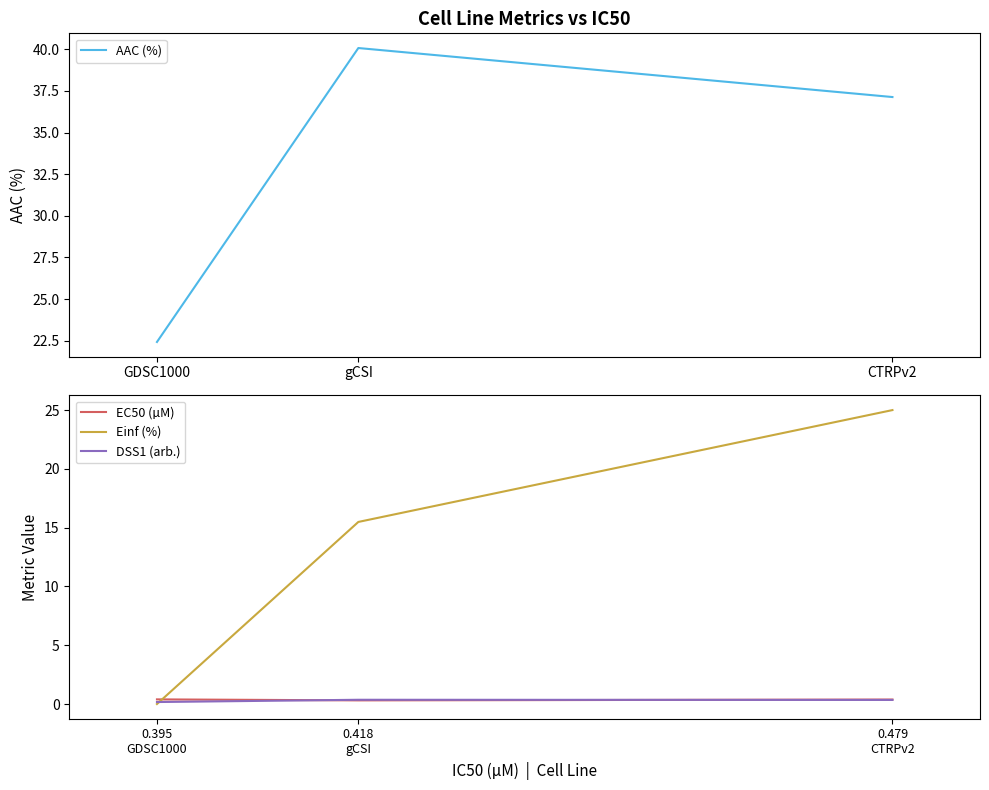

Which category has the highest value in the AAC (%) series?

gCSI